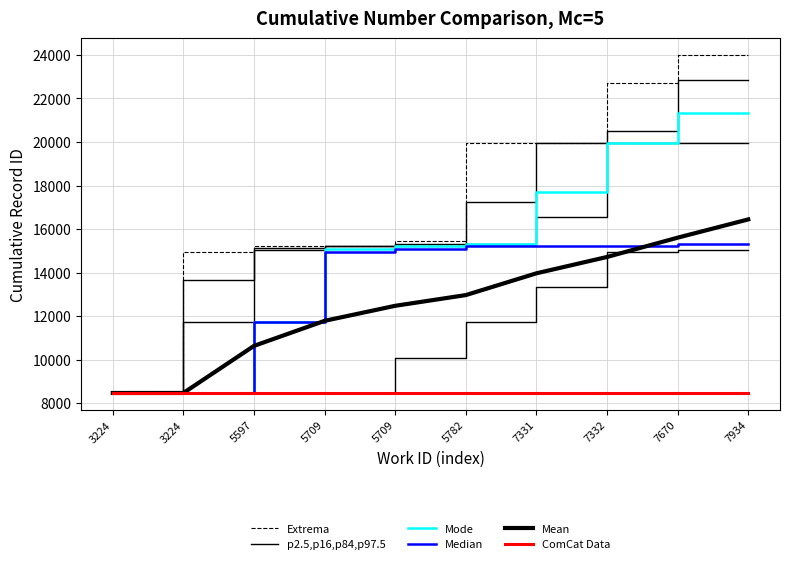

True or false: ComCat Data and Mode intersect in this chart.

False